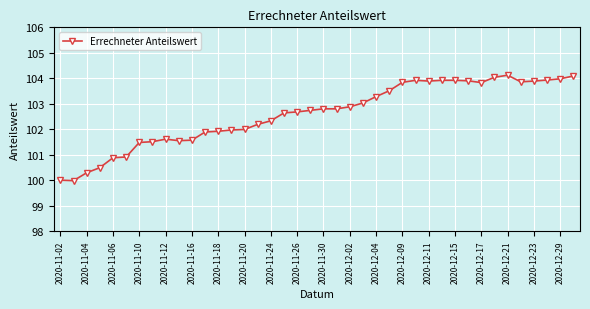

How many data points does each series have?

40